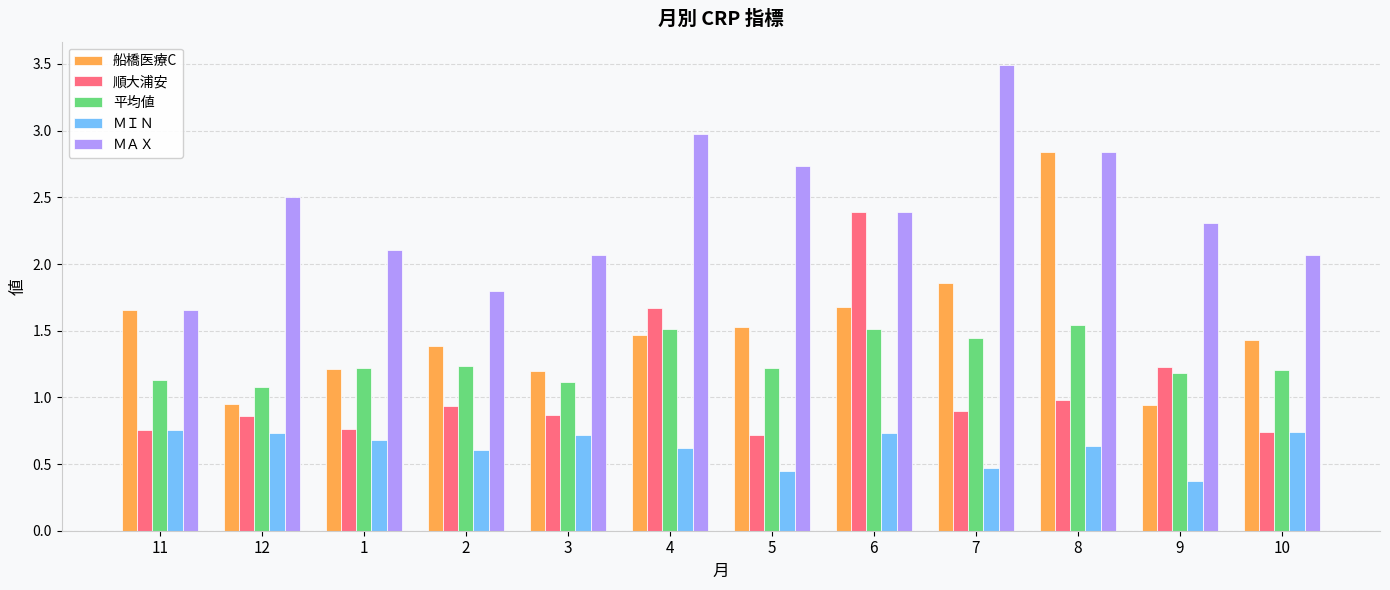

Which series changed the most between 11 and 12?

ＭＡＸ